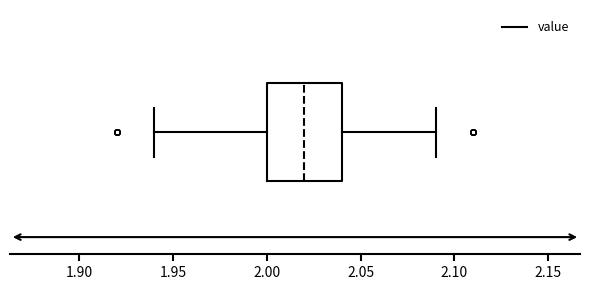

Where is the left edge of the box on the x-axis? The values are not printed on the chart, so give them approximately, as read against the axis.

2.00